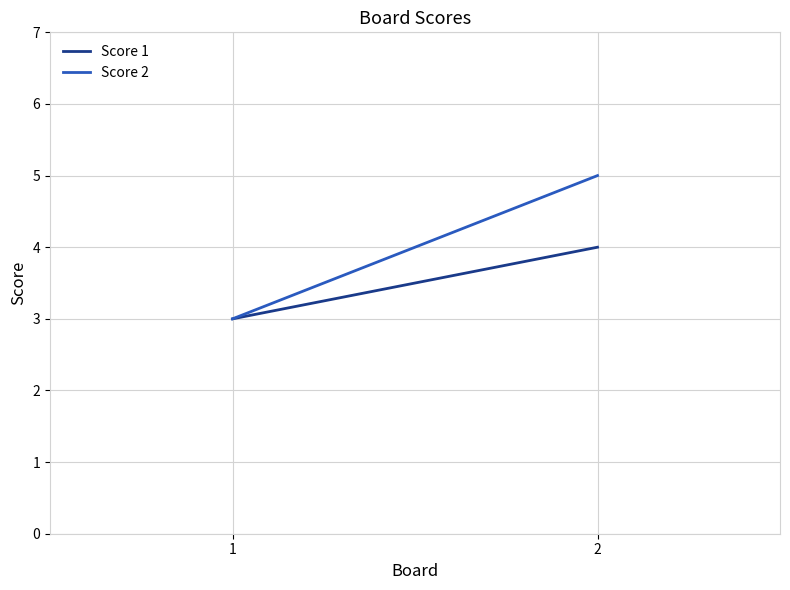

How many data points in Score 2 are less than 5?

1